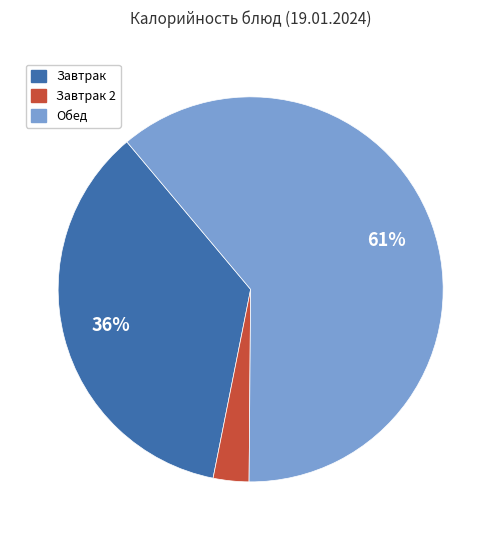

Between Завтрак and Завтрак 2, which is larger?

Завтрак